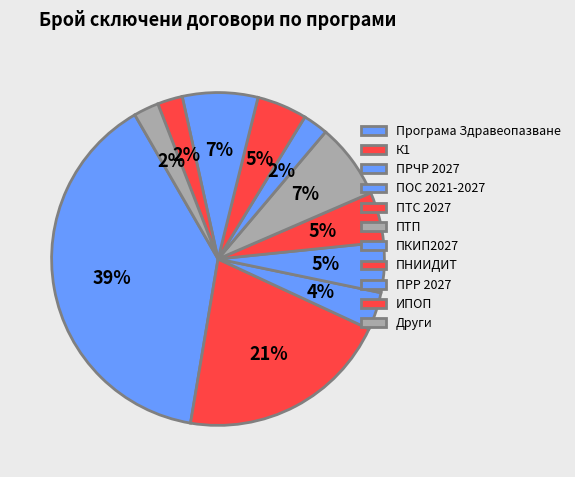

How many slices are in this pie chart?

11